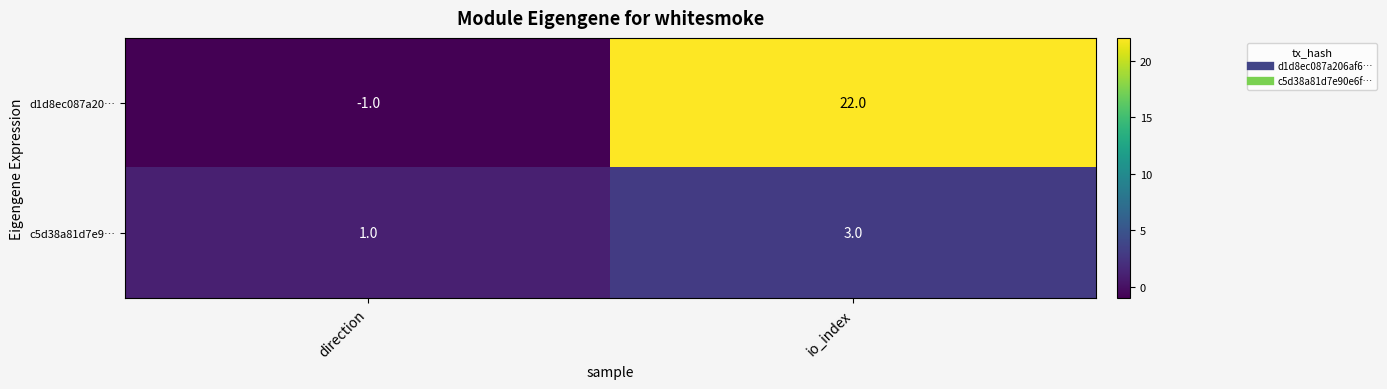

At how many categories does at least one series exceed 5?

1